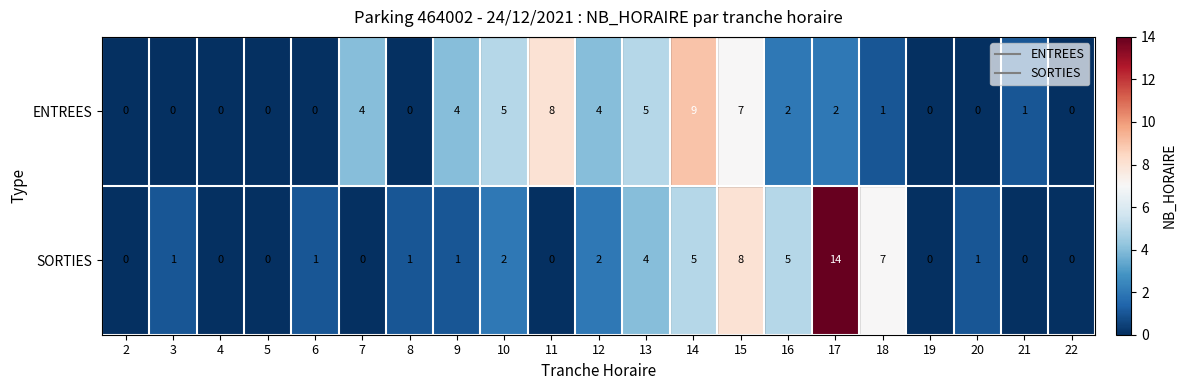

List the series in order of their peak value, lowest first.

ENTREES, SORTIES